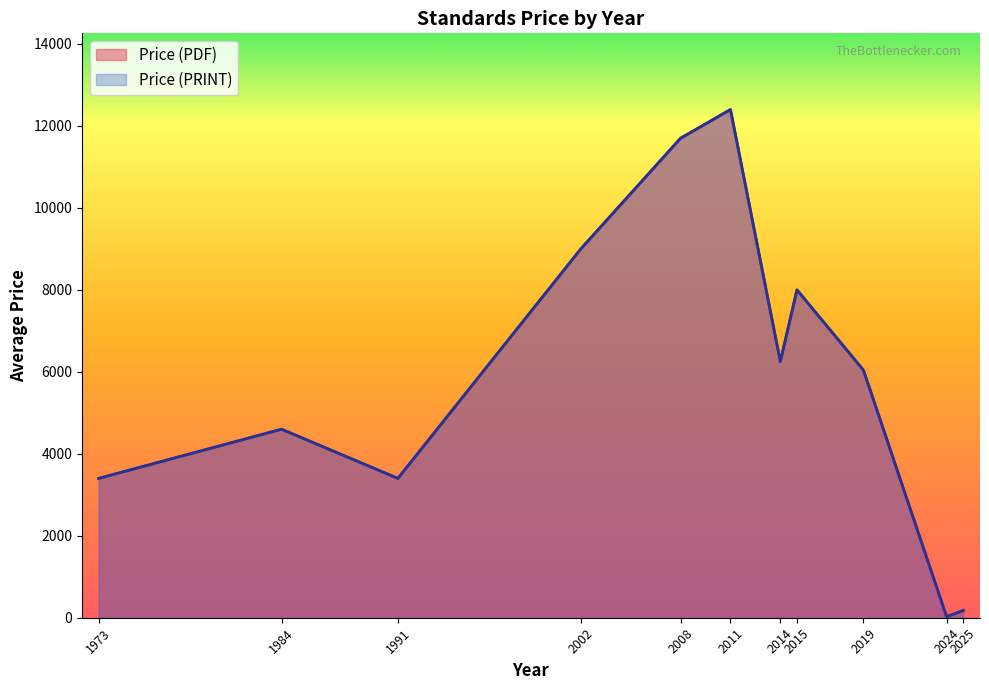

Does the chart display data point markers on the line(s)?

No